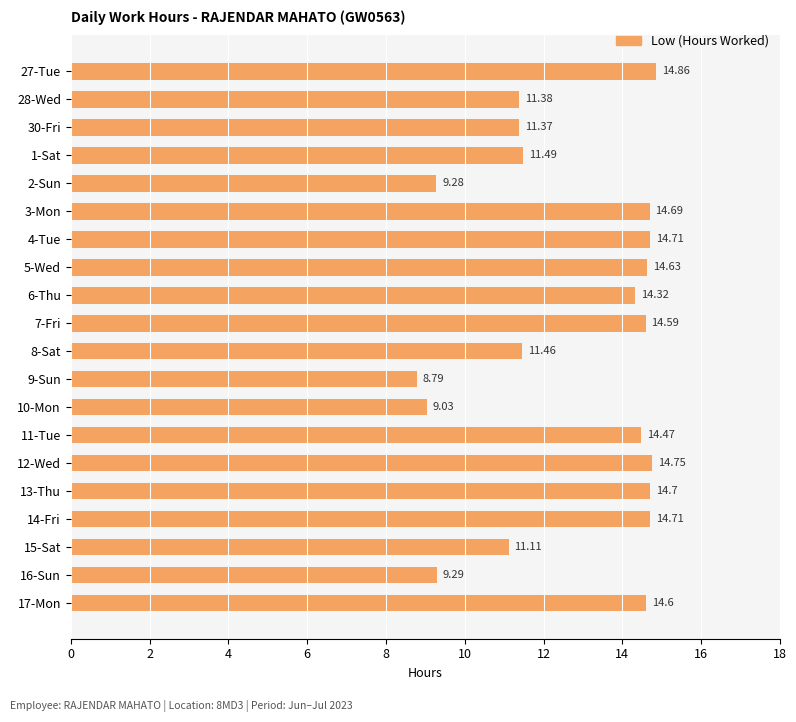

What is the difference between the maximum and minimum values?

6.1